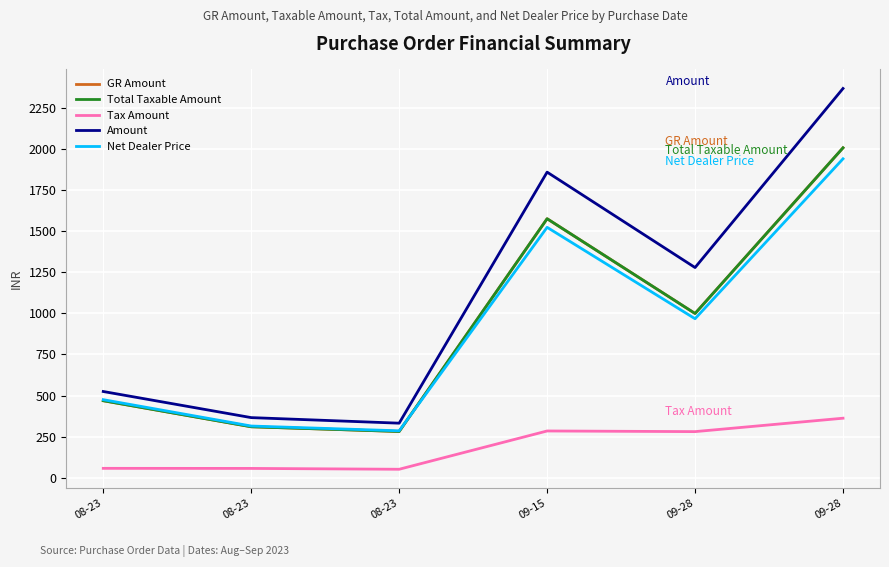

Is this an area chart (filled region under the line)?

No